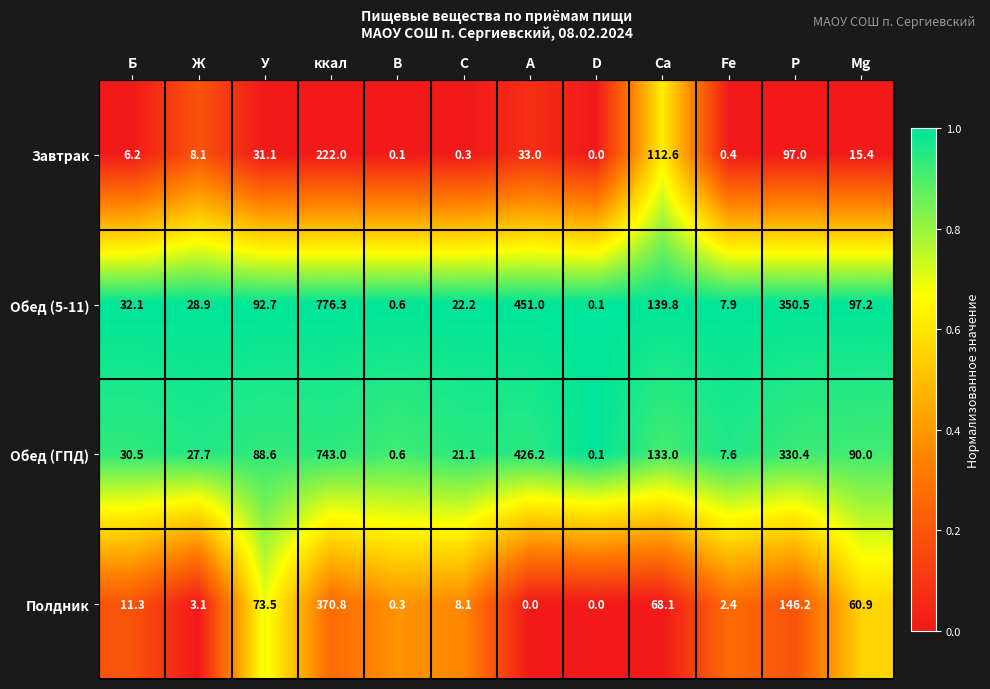

How many series are shown in this chart?

4